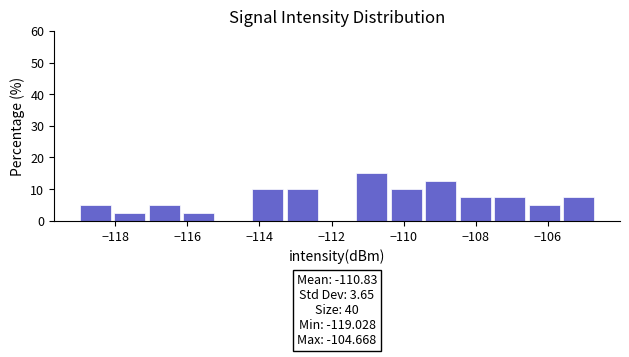

Over which range of the x-axis is the bar tallest?

-111.4 to -110.4